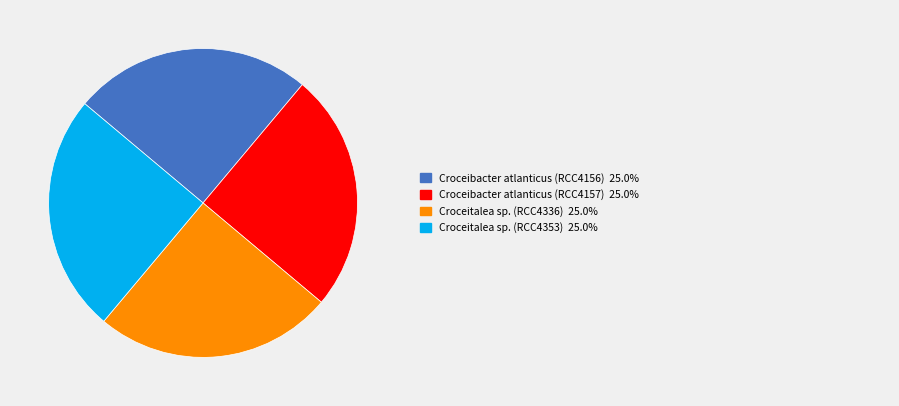

Is there any slice that represents more than half of the pie?

No